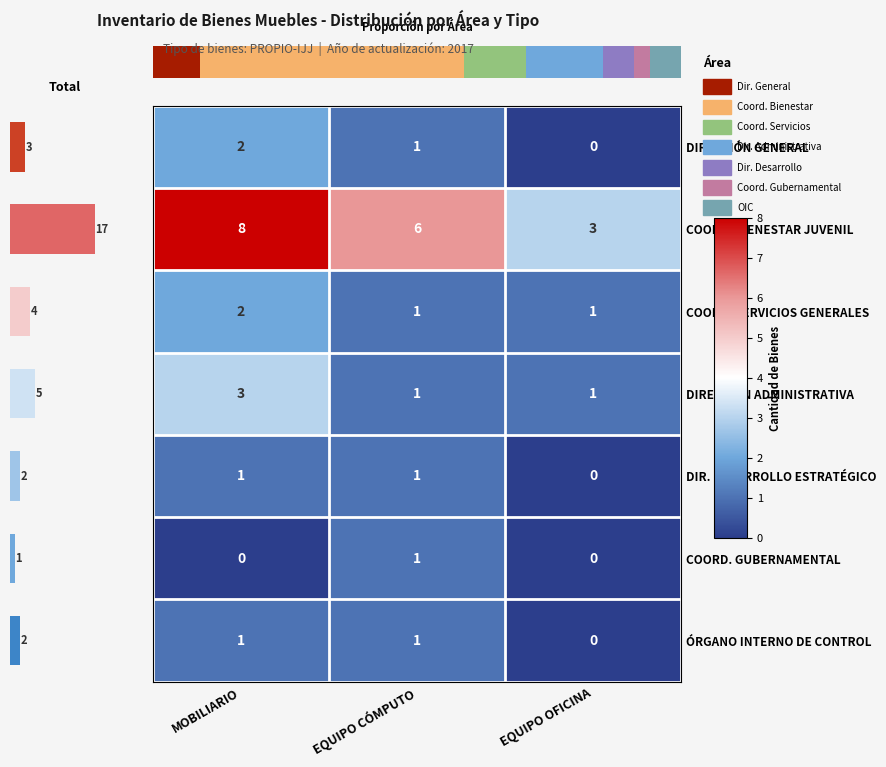

Which category has the lowest value across all series?

EQUIPO OFICINA